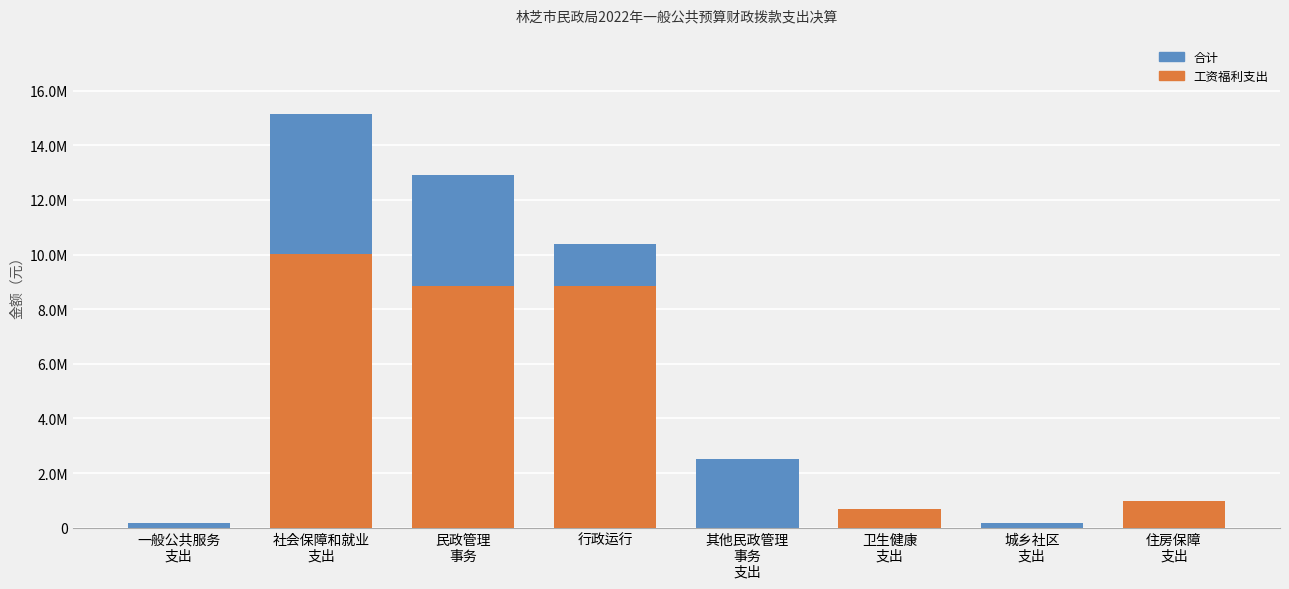

Reading right to left, what are all the values shown in this chart?

合计: 986952.0	175000.0	694745.3	2513284.1	10391548.5	12904832.6	15145672.7	175446.5
工资福利支出: 986952.0	0.0	694745.3	0.0	8854572.5	8854572.5	10024440.6	486.5